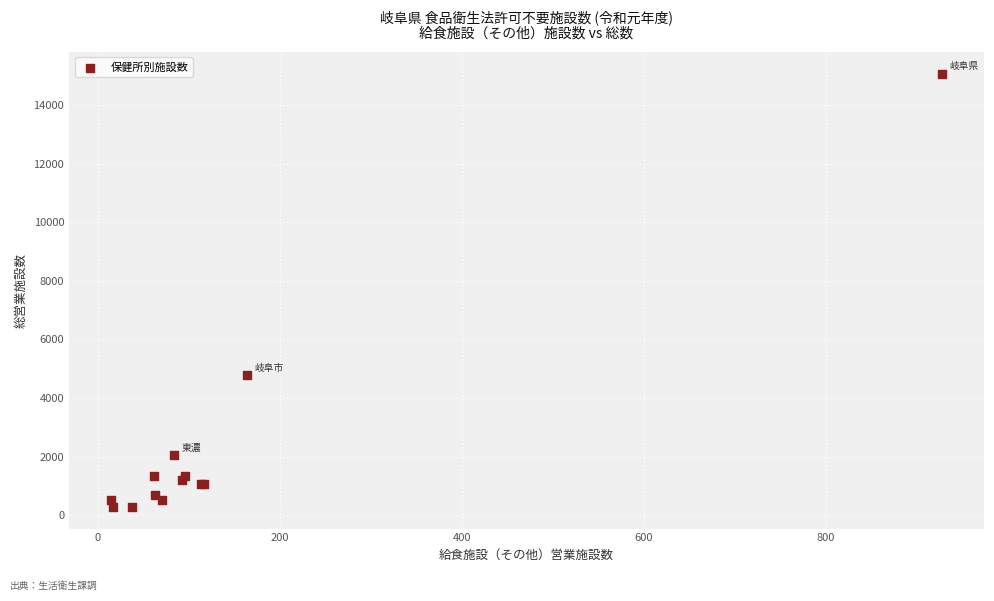

What Y value in the scatter plot is closest to 7680?

4788